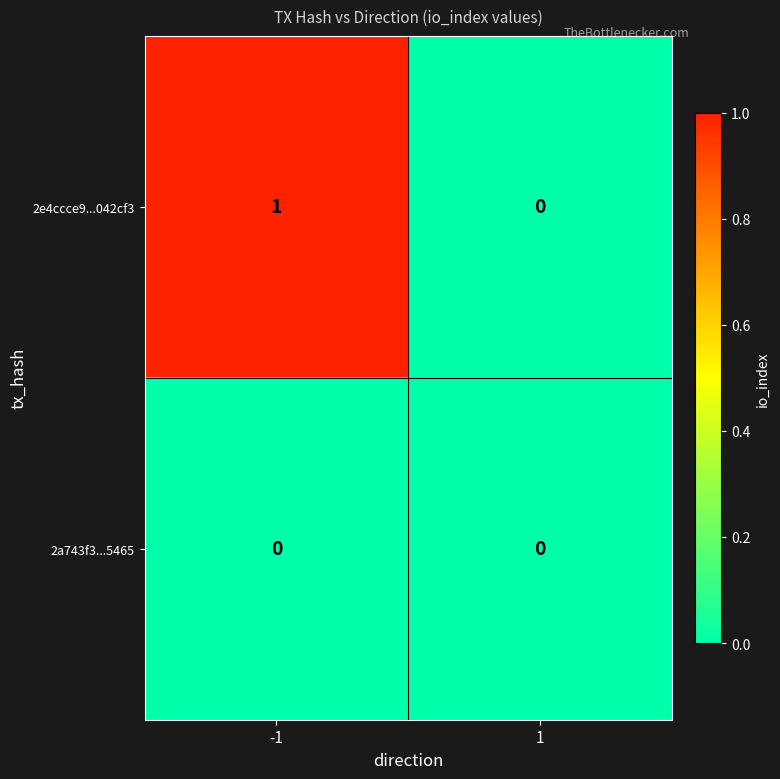

Which series has the largest total across all categories?

2e4ccce9...042cf3